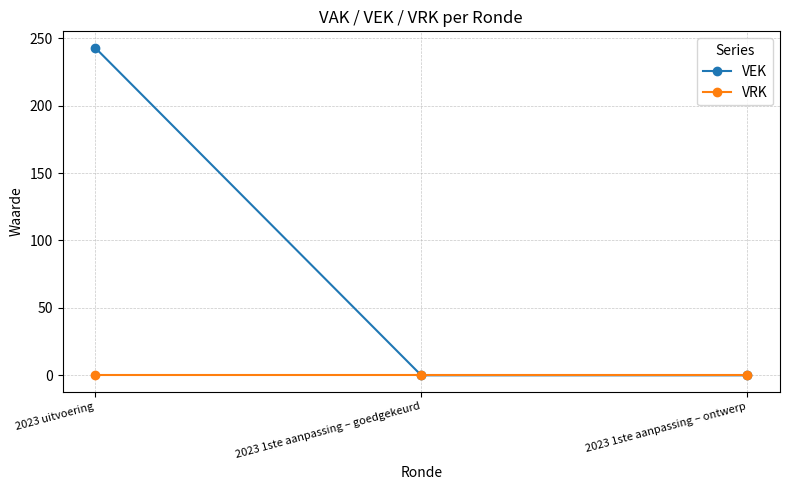

What position from the right is 2023 uitvoering?

3